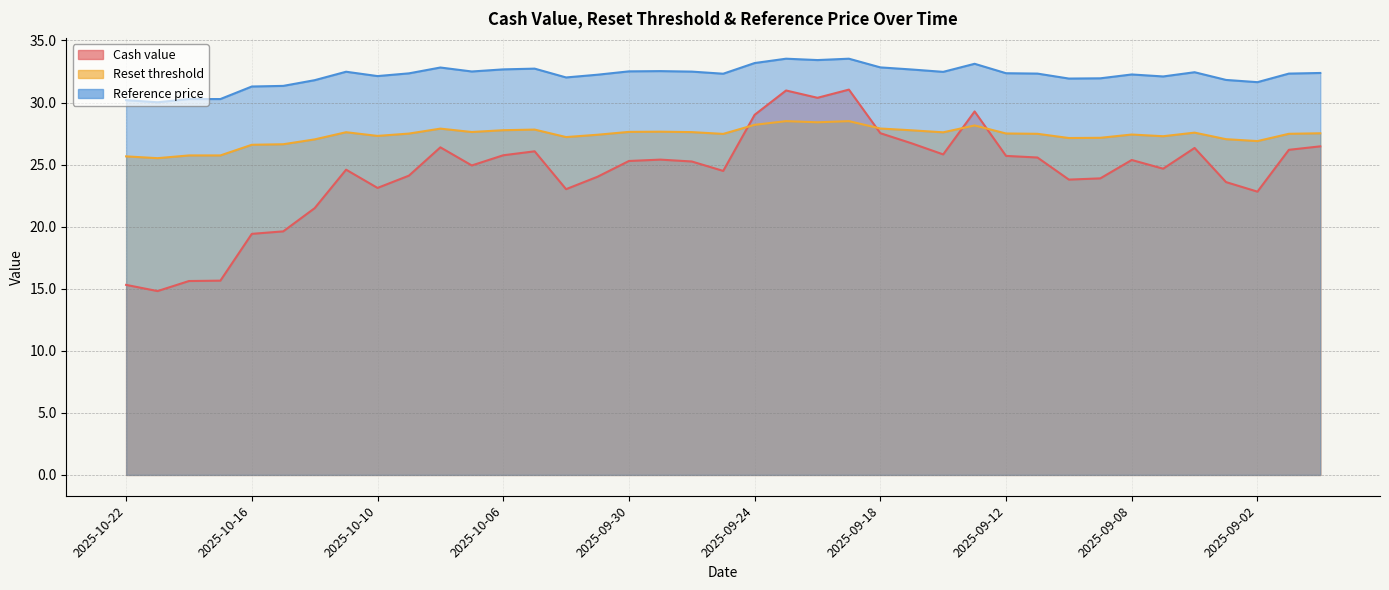

True or false: Reference price has a value of 46.0 at 2025-10-06.

False